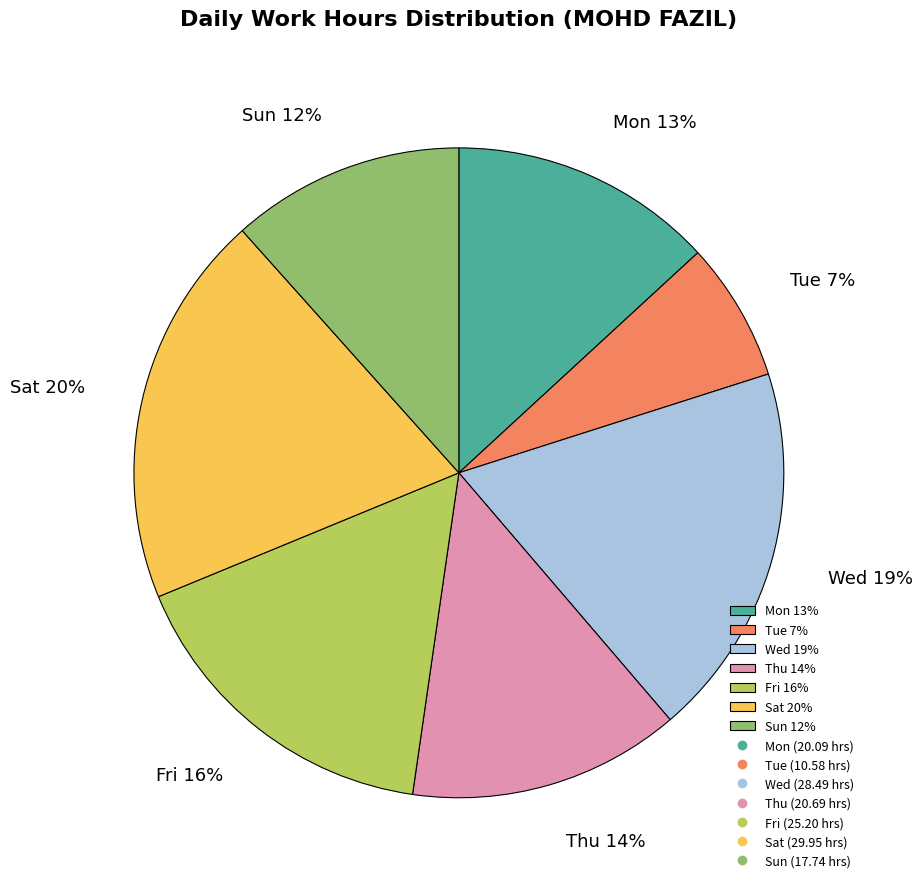

To the nearest percent, what percentage of the pie is Wed 19%?

19%